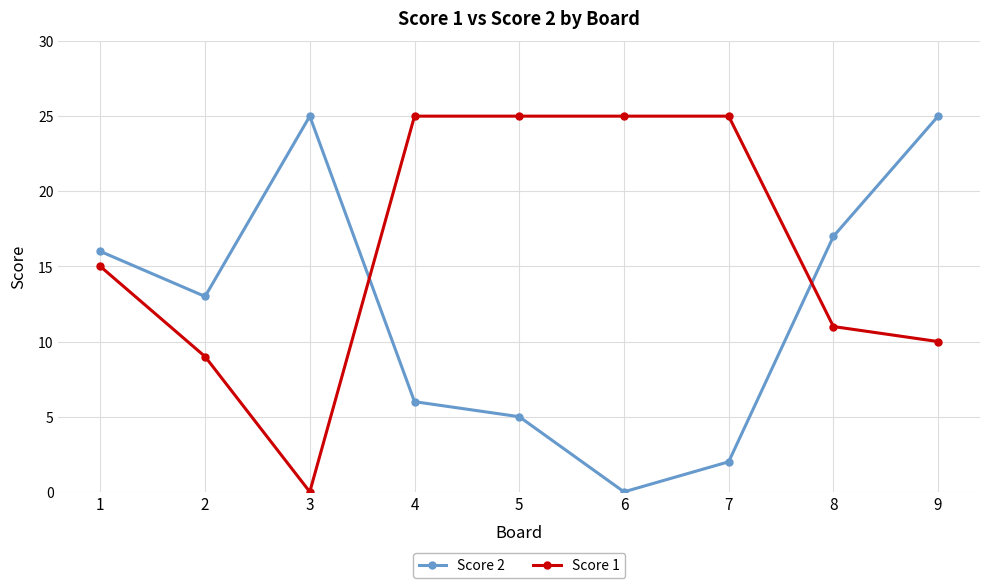

Which series changed the most between 1 and 6?

Score 2